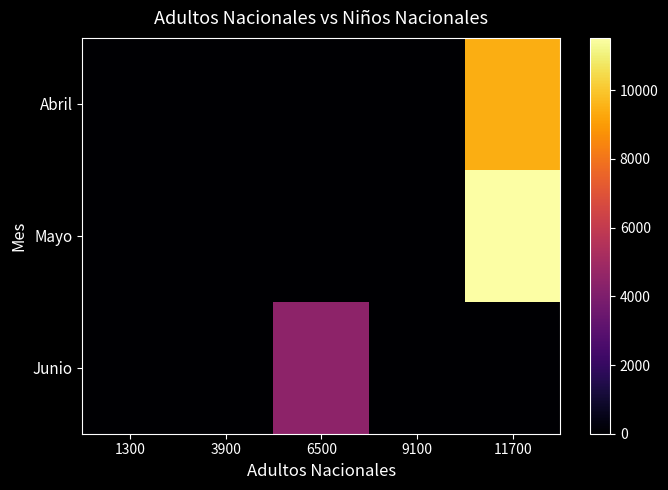

Rank the series by their maximum value, from lowest to highest.

Junio, Abril, Mayo